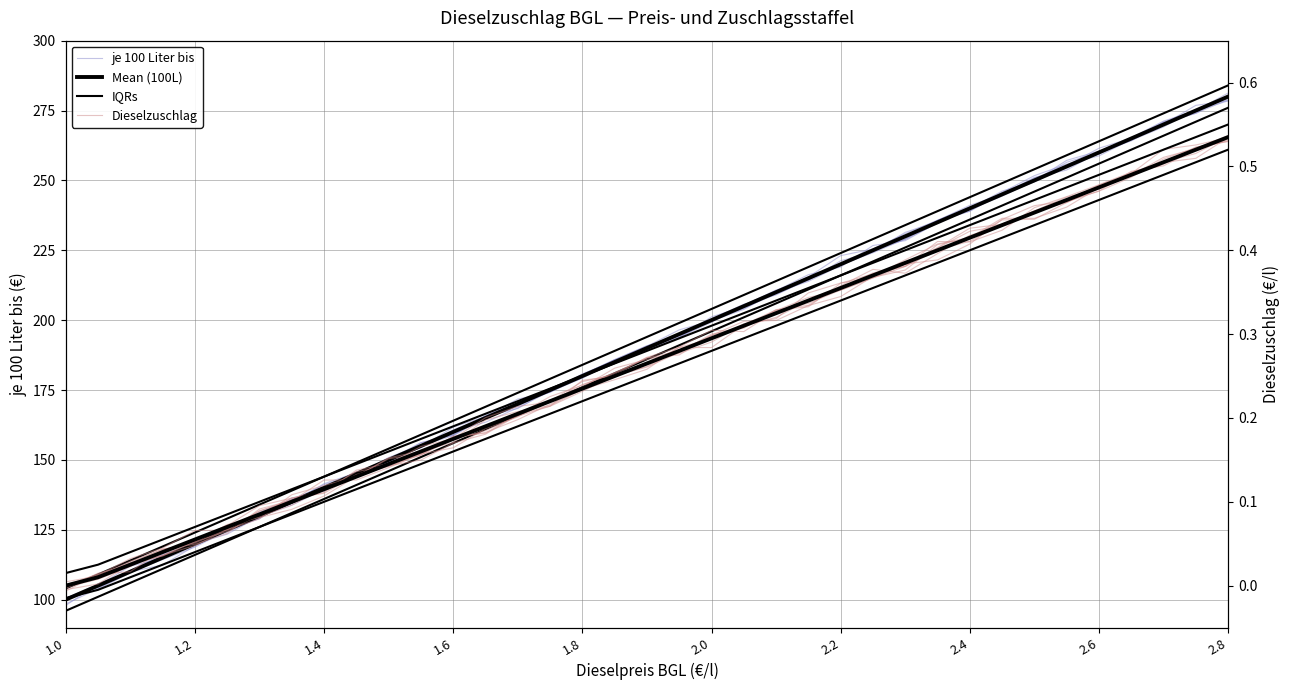

How many categories are shown in the chart?

37